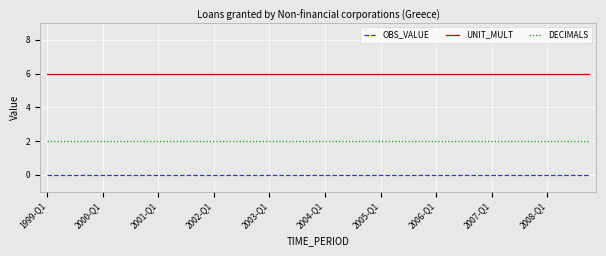

Which series has the largest total across all categories?

UNIT_MULT